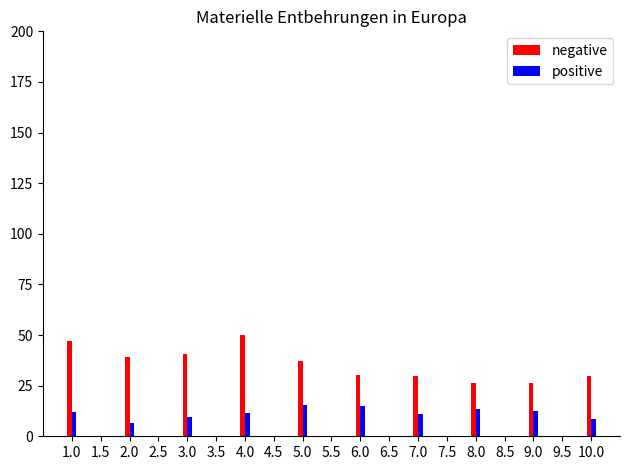

What is the total value across all series at 2.0?

45.5